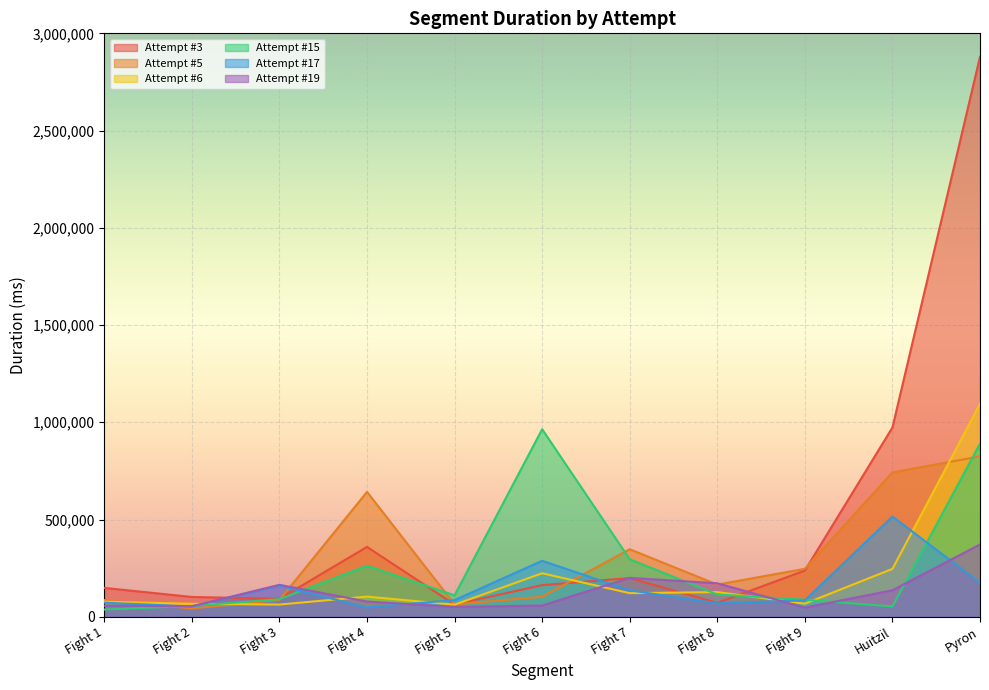

At which label is Attempt #15 closest to 500668?

Fight 7